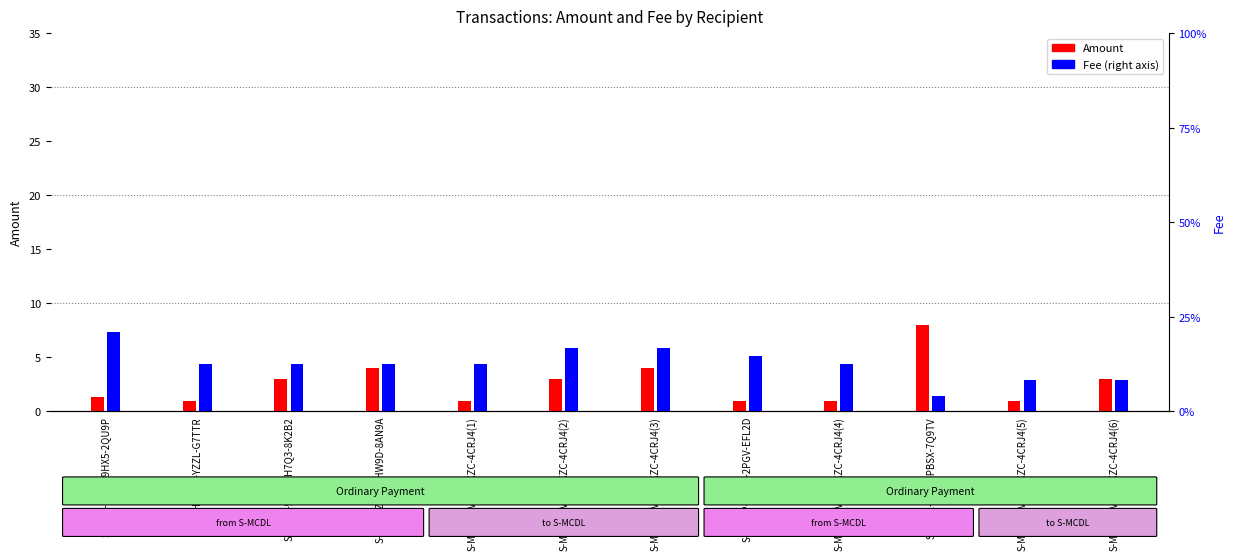

True or false: Fee has a value of 0.0 at S-AK4L-ZMPD-HW9D-8AN9A.

True